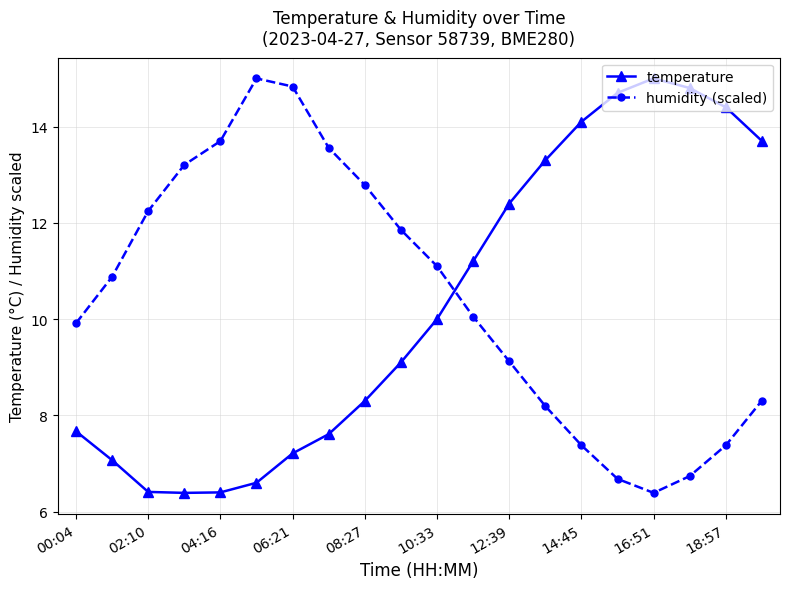

What is the value of the temperature point at the 7th from the left?

7.2